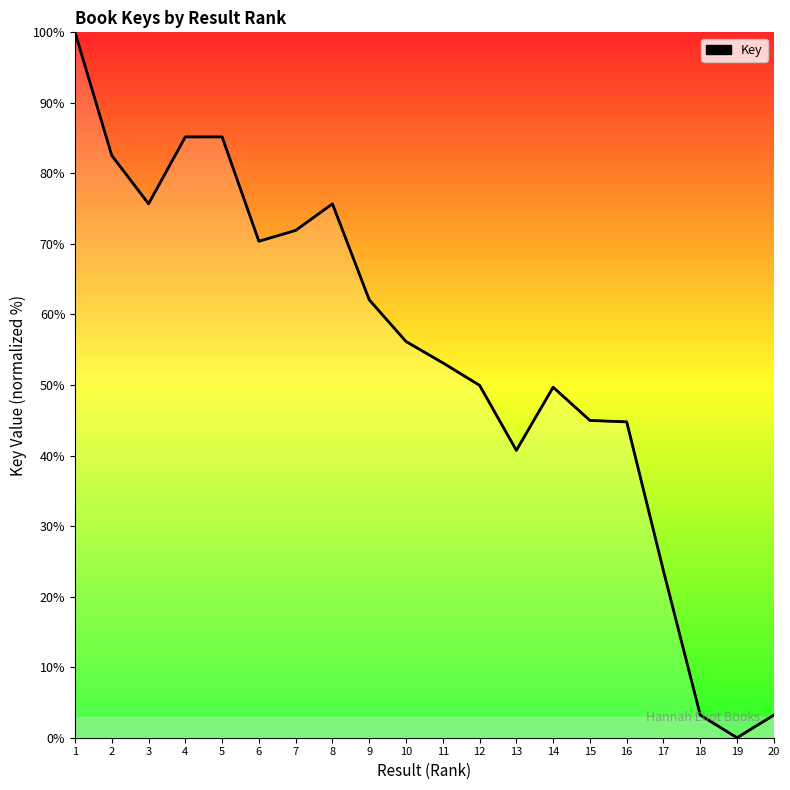

Does the chart have visible grid lines?

No